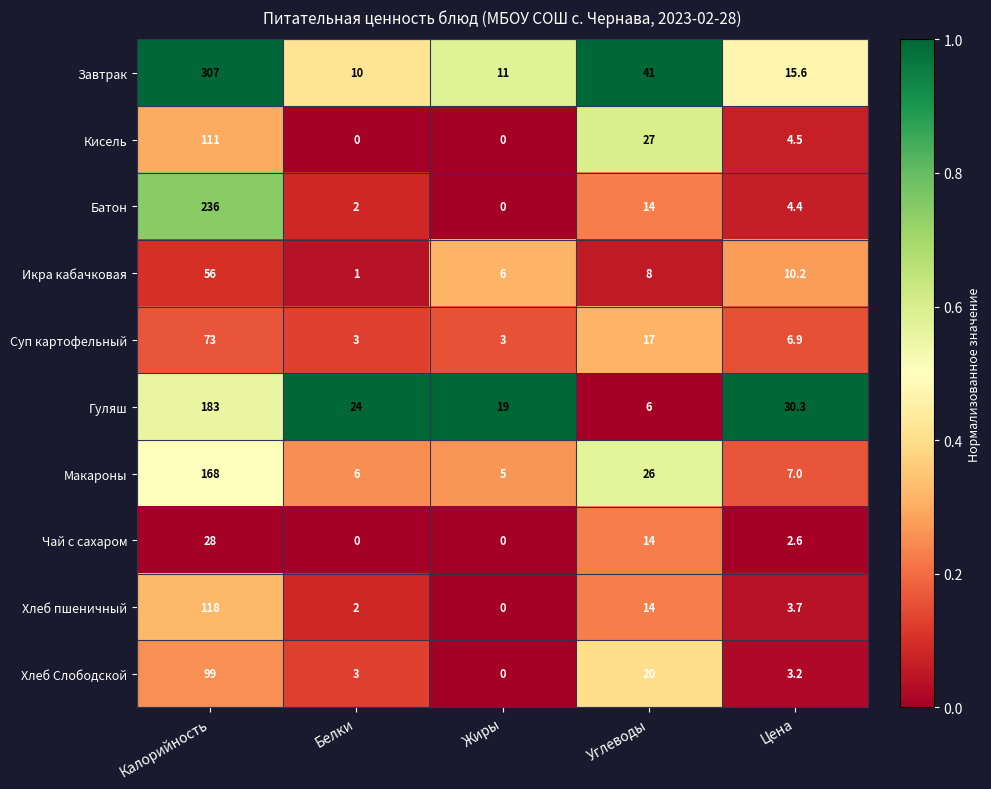

What is the difference between the second highest and second lowest values in the Макароны series?

20.0